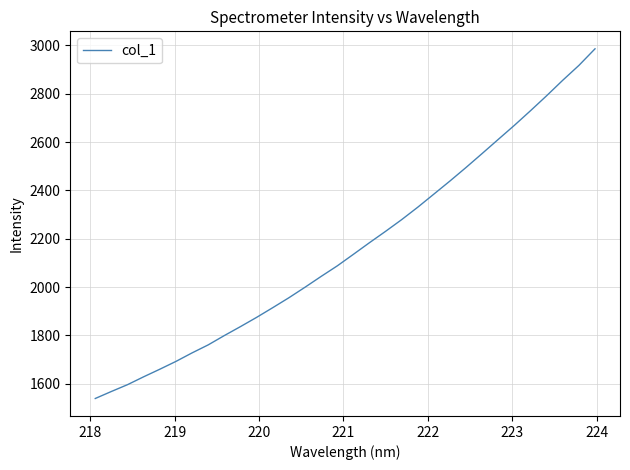

What is the difference between the maximum and minimum values?

1446.5